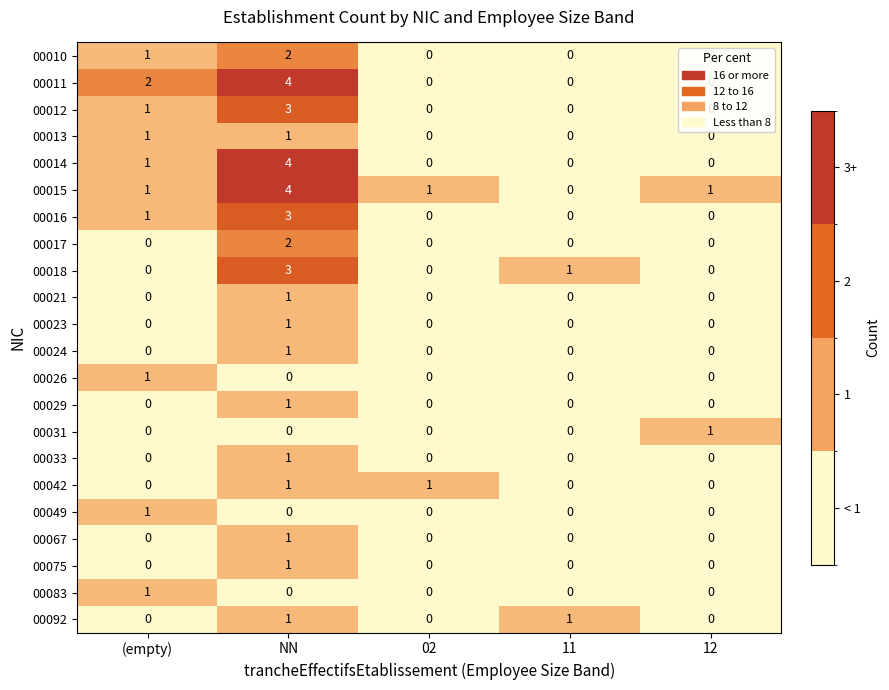

How many 00033 values are between 0 and 1?

5